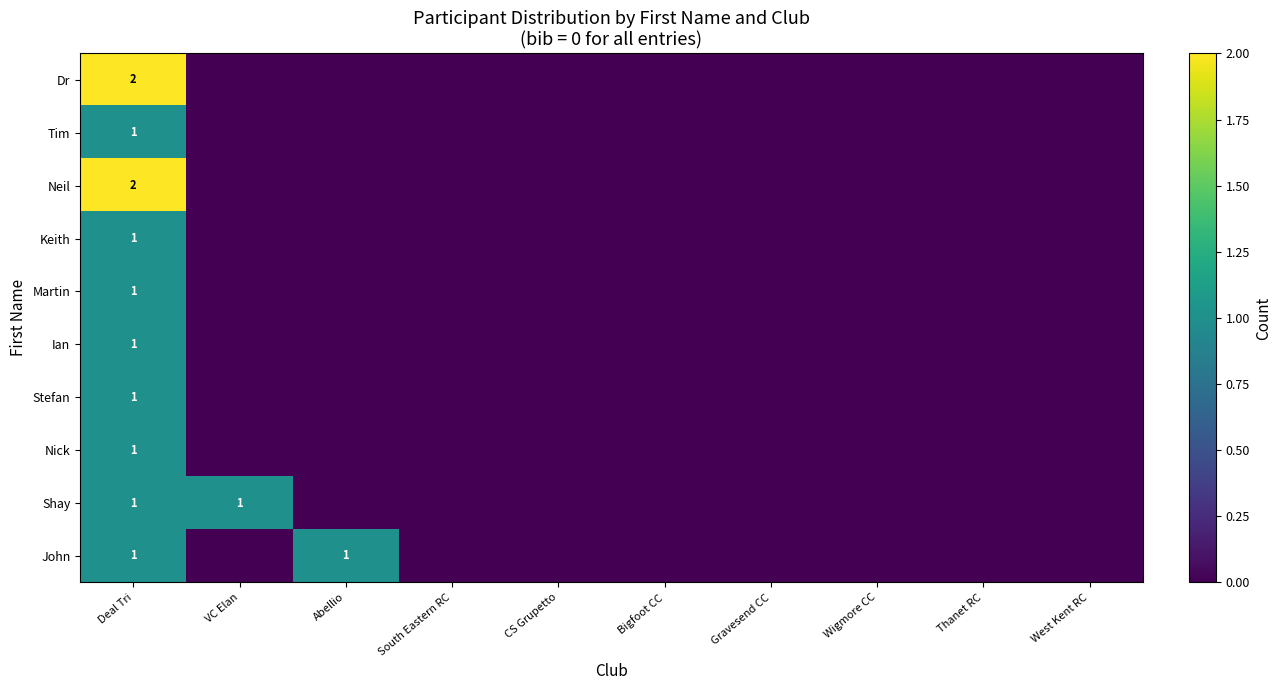

The value of row_1 at South Eastern RC is 0. True or false?

True